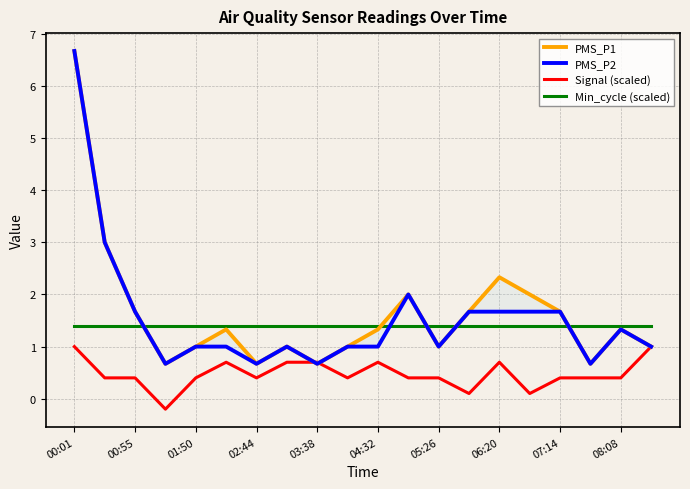

What are all the series names shown in the legend?

PMS_P1, PMS_P2, Signal (scaled), Min_cycle (scaled)